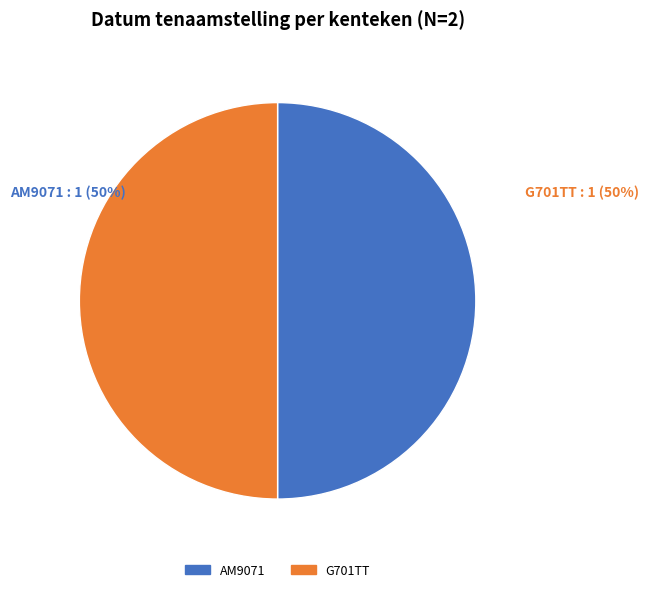

To the nearest percent, what percentage of the pie is G701TT?

50%